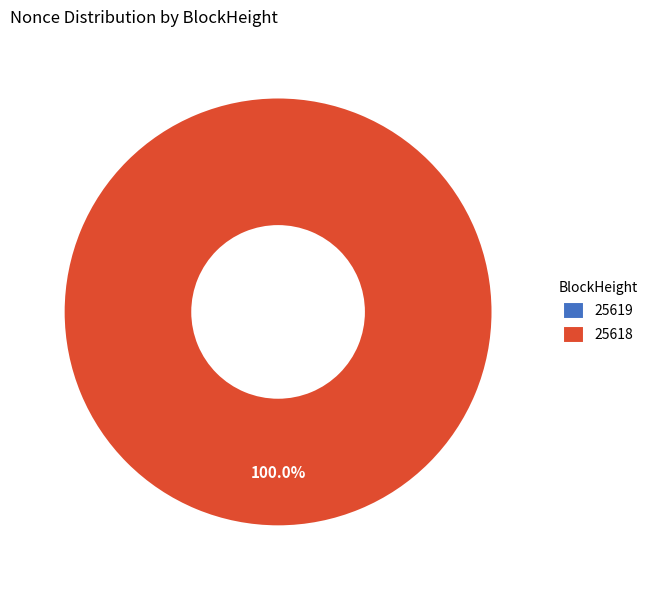

Is 25619 the majority of the pie?

No